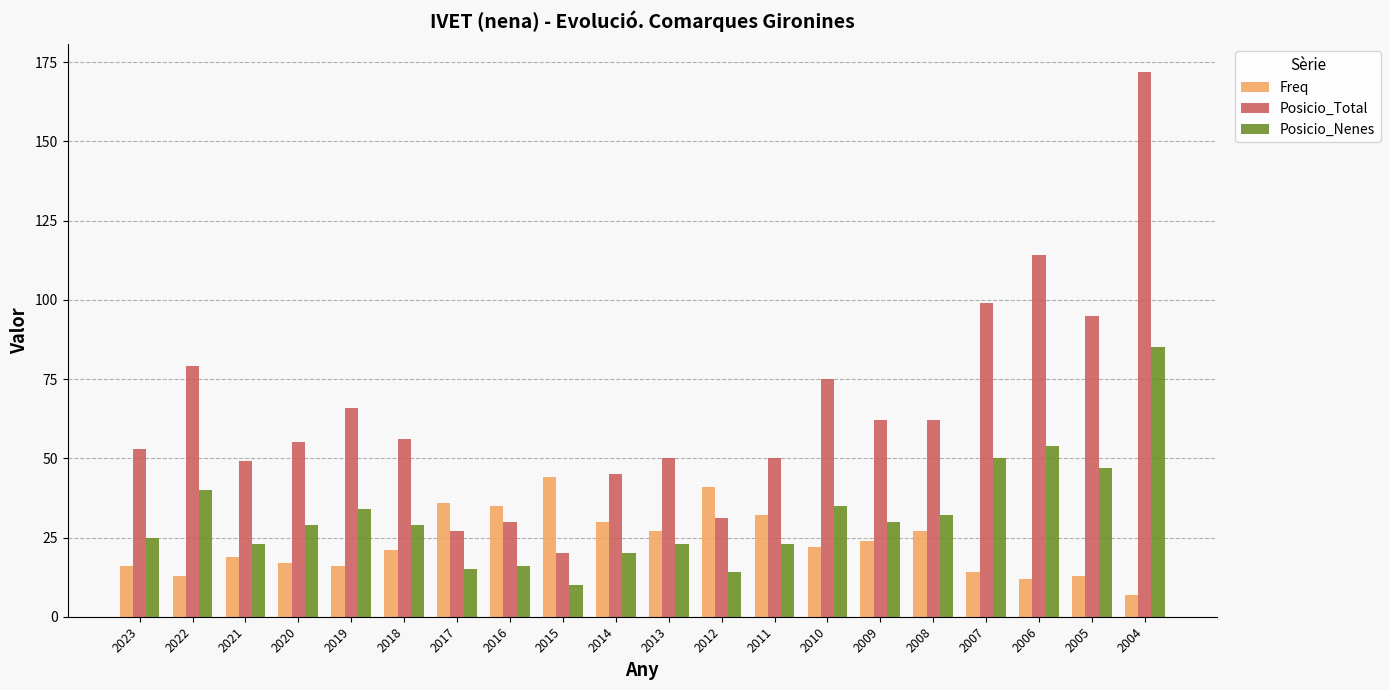

Reading left to right, extract all data points from this chart.

Freq: 16	13	19	17	16	21	36	35	44	30	27	41	32	22	24	27	14	12	13	7
Posicio_Total: 53	79	49	55	66	56	27	30	20	45	50	31	50	75	62	62	99	114	95	172
Posicio_Nenes: 25	40	23	29	34	29	15	16	10	20	23	14	23	35	30	32	50	54	47	85